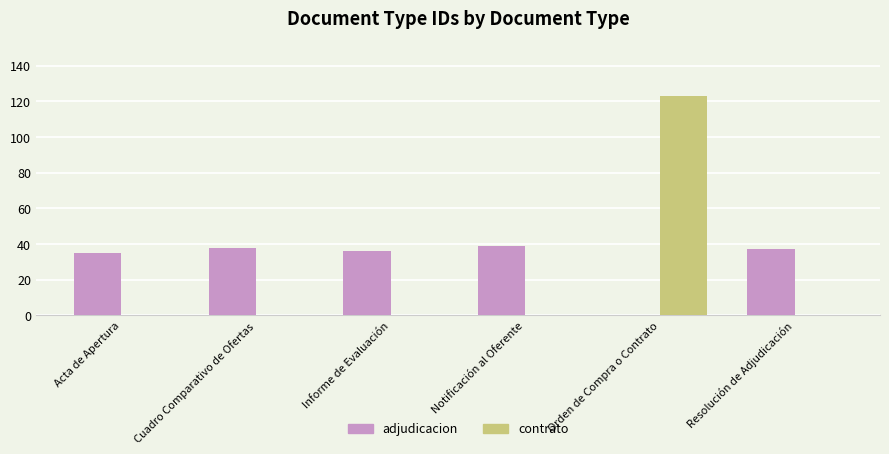

Between Cuadro Comparativo de Ofertas and Orden de Compra o Contrato, which series saw the biggest shift?

contrato